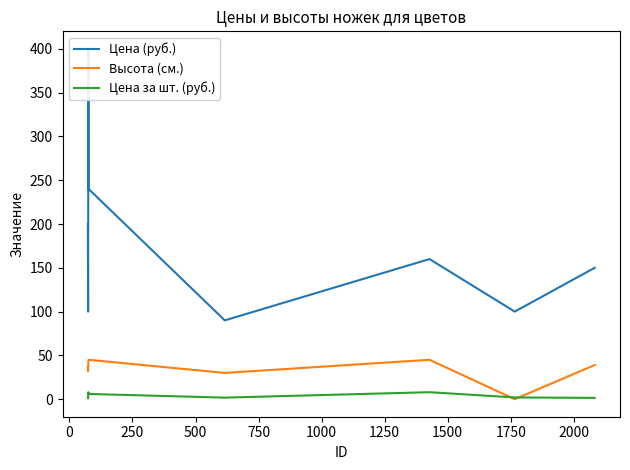

The Высота (см.) series shows 56.4 at −250. True or false?

False